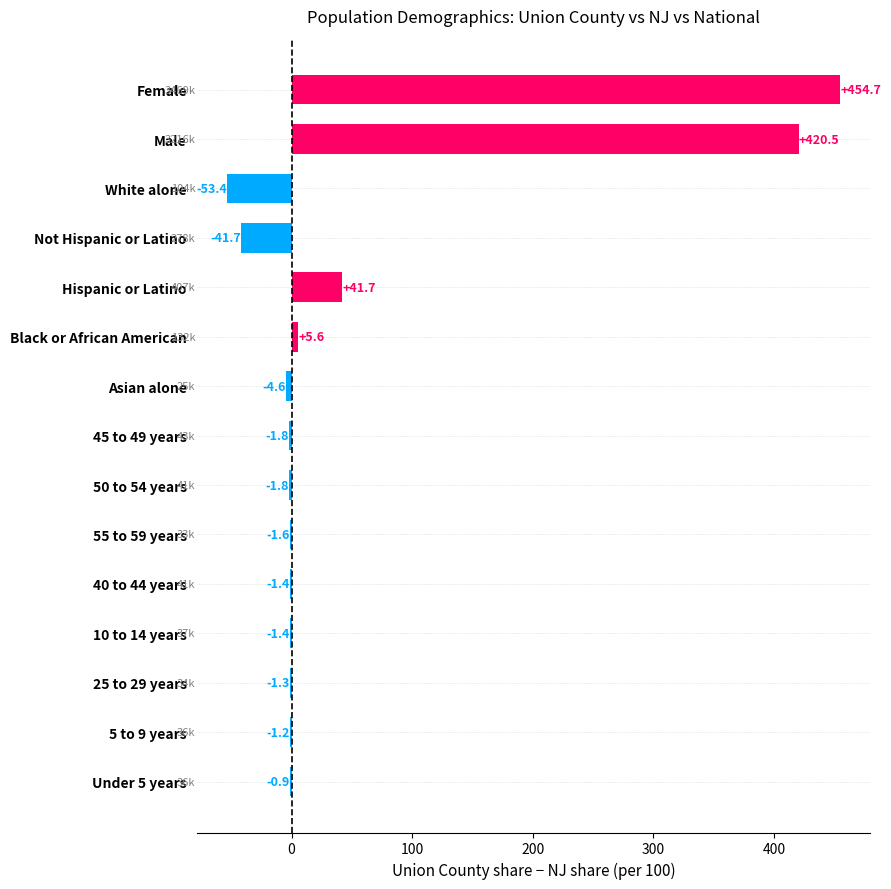

Reading bottom to top, transcribe all the data shown in this chart.

Under 5 years=-0.9	5 to 9 years=-1.2	25 to 29 years=-1.3	10 to 14 years=-1.4	40 to 44 years=-1.4	55 to 59 years=-1.6	50 to 54 years=-1.8	45 to 49 years=-1.8	Asian alone=-4.6	Black or African American=5.6	Hispanic or Latino=41.7	Not Hispanic or Latino=-41.7	White alone=-53.4	Male=420.5	Female=454.7